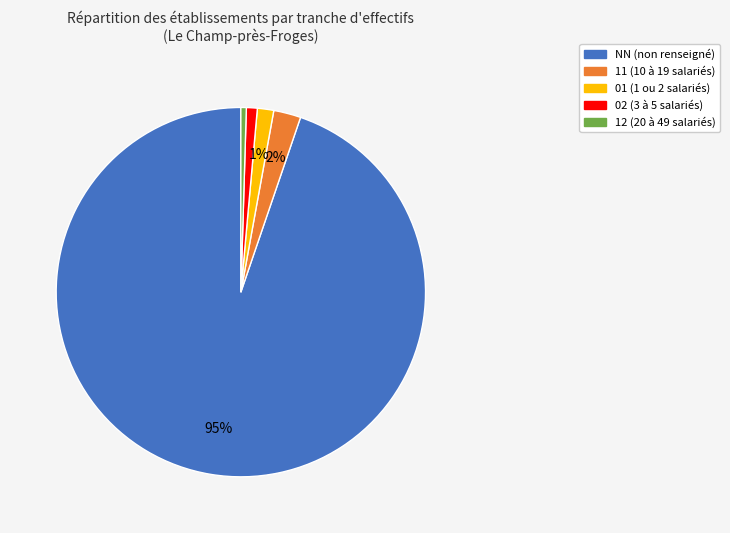

To the nearest percent, what percentage of the pie is 11 (10 à 19 salariés)?

2%